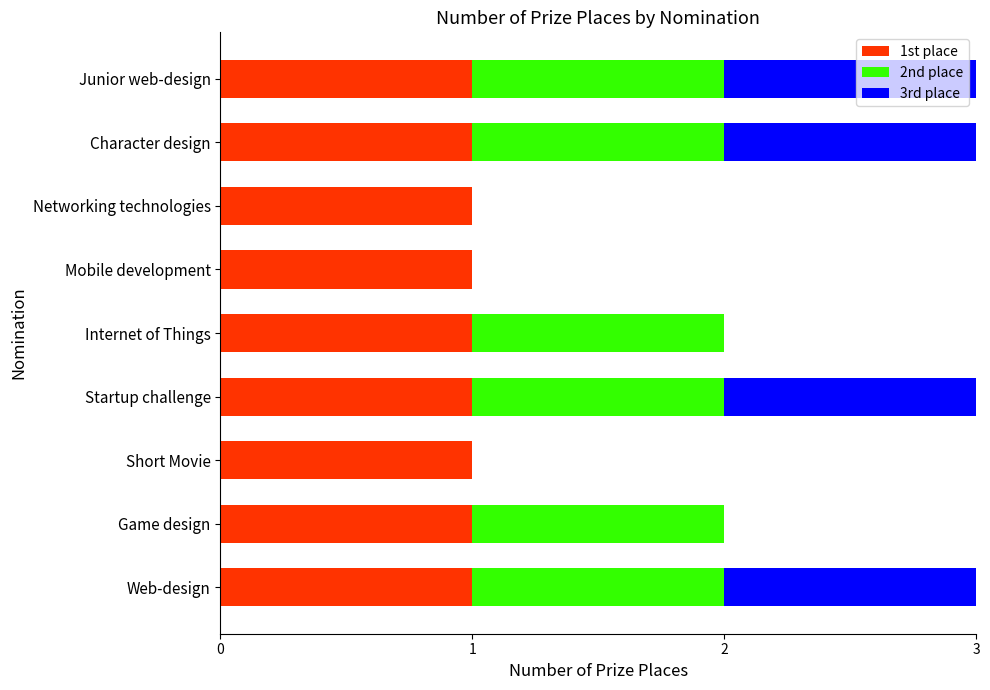

The 1st place series shows 1 at Junior web-design. True or false?

True